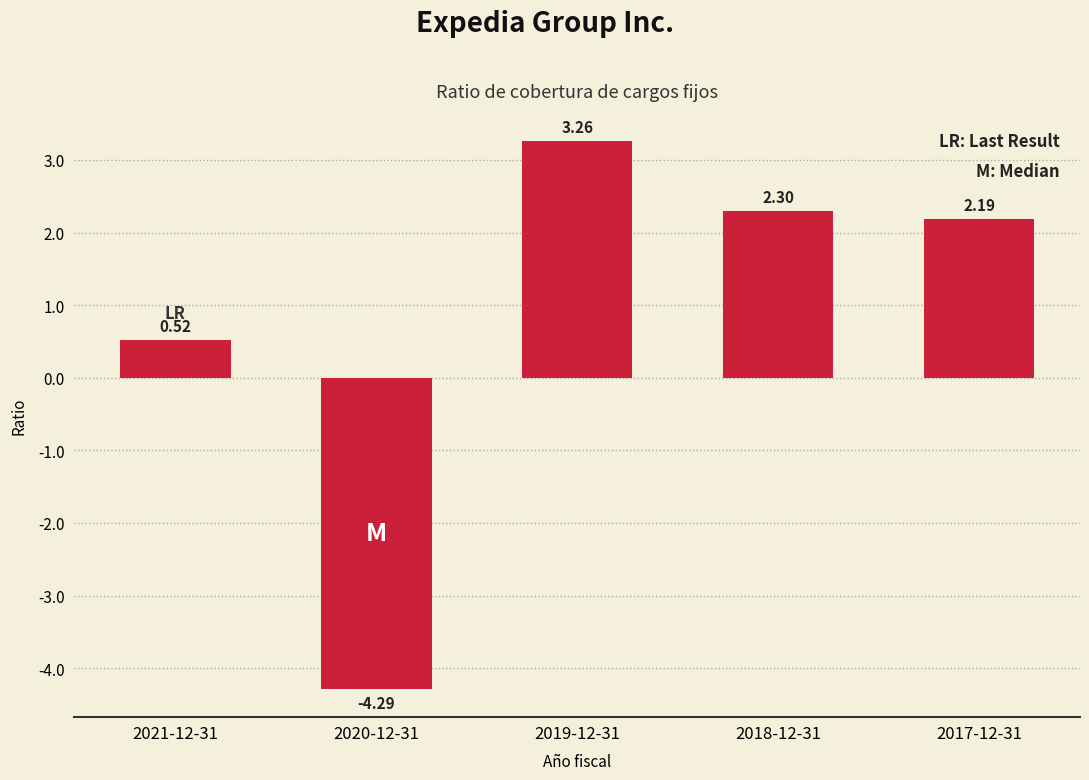

Rank the categories by value from lowest to highest.

2020-12-31, 2021-12-31, 2017-12-31, 2018-12-31, 2019-12-31